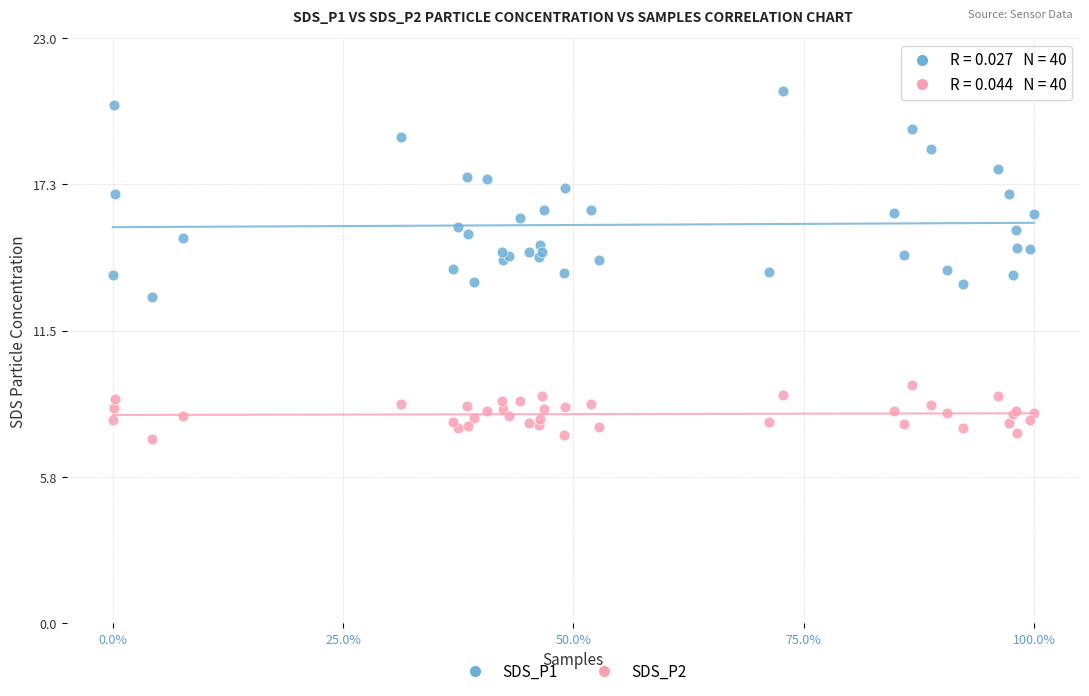

Which series has the largest Y range (max minus min)?

SDS_P1